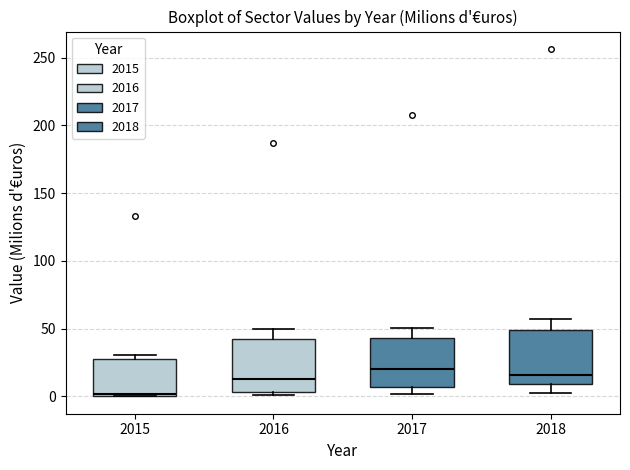

Where does the upper whisker of the box at x = 2018 end on the y-axis? The values are not printed on the chart, so give them approximately, as read against the axis.

55